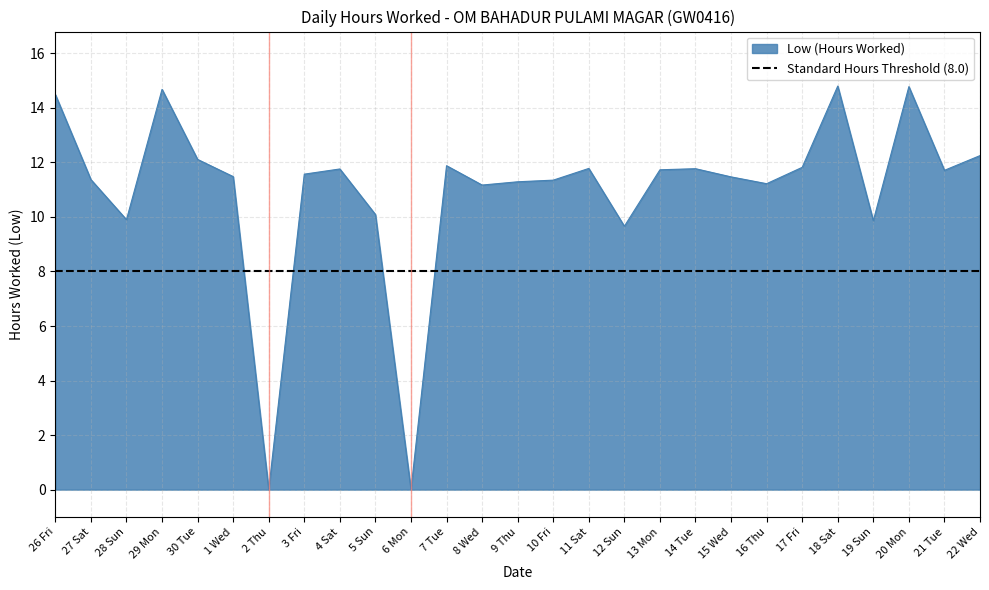

Where is the first local minimum?

28 Sun